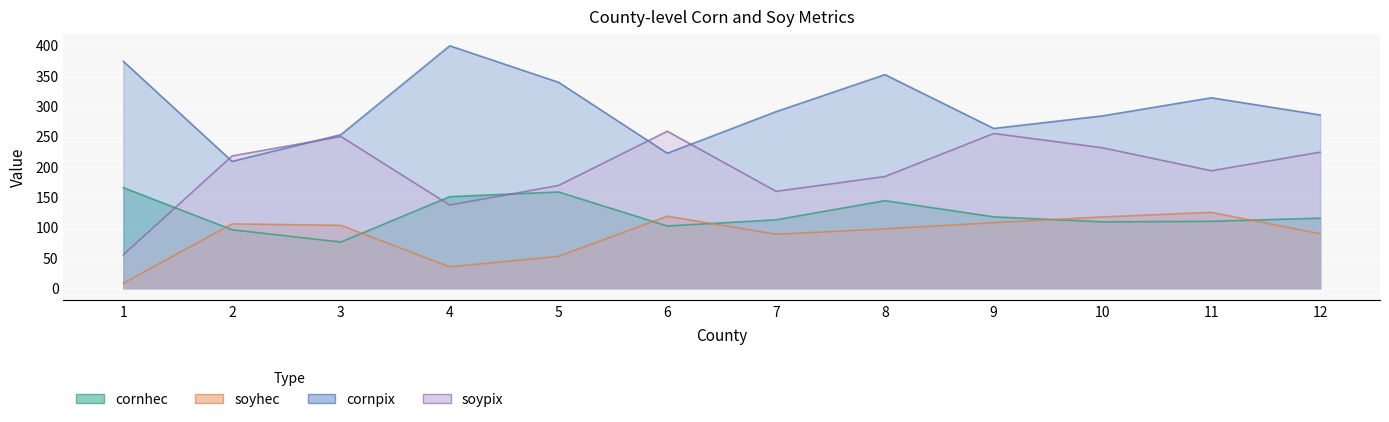

Rank the series by their maximum value, from highest to lowest.

cornpix, soypix, cornhec, soyhec